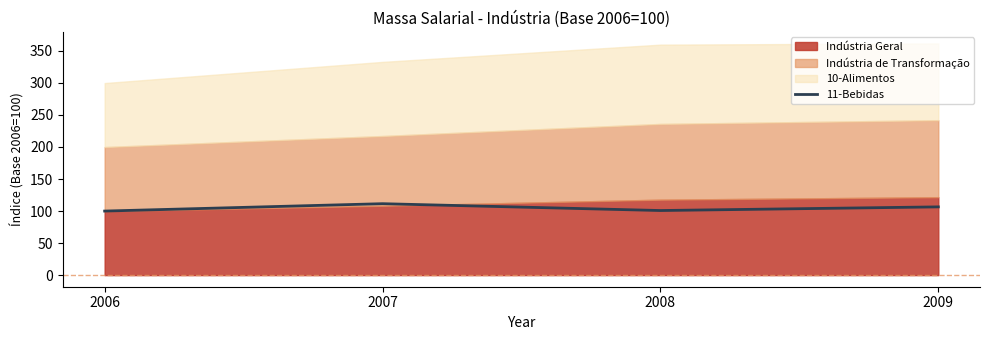

Approximately how many times larger is the value at 2008 compared to 2007?

0.9